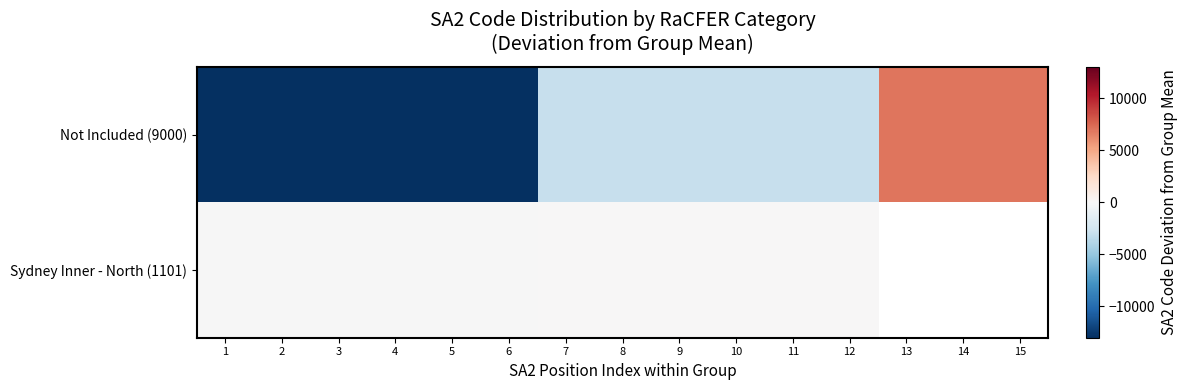

List the labels in order of Not Included (9000) value, smallest first.

1, 2, 3, 4, 5, 6, 7, 8, 9, 10, 11, 12, 13, 14, 15